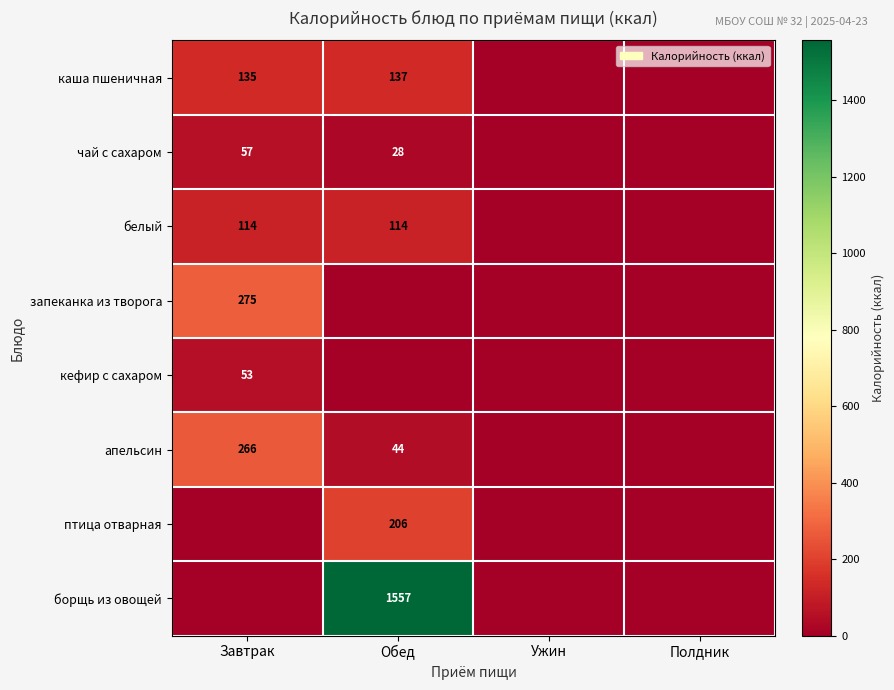

The value of запеканка из творога at Завтрак is 438. True or false?

False